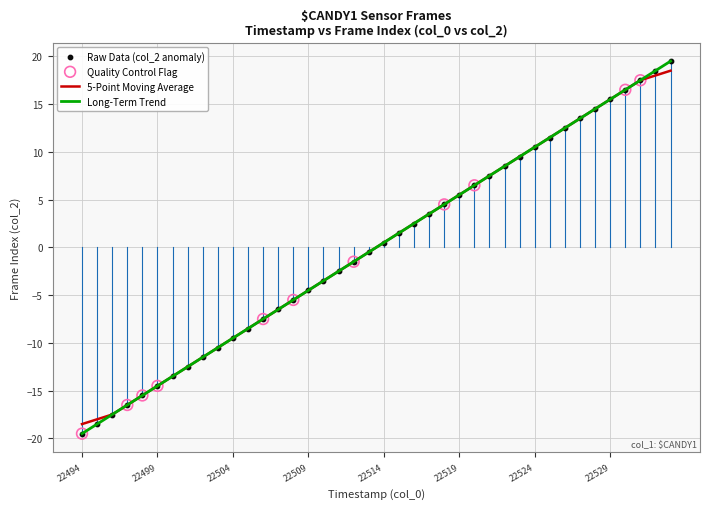

Which series has the widest spread of values?

Long-Term Trend